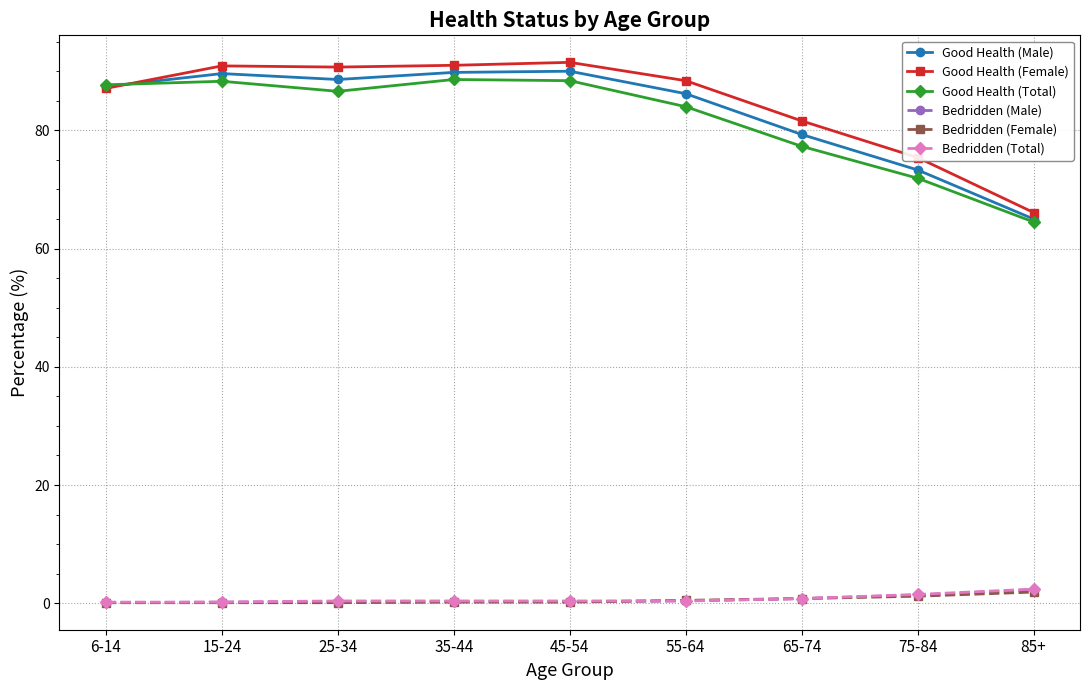

What is the difference between the maximum and minimum values in the Bedridden (Total) series?

2.2